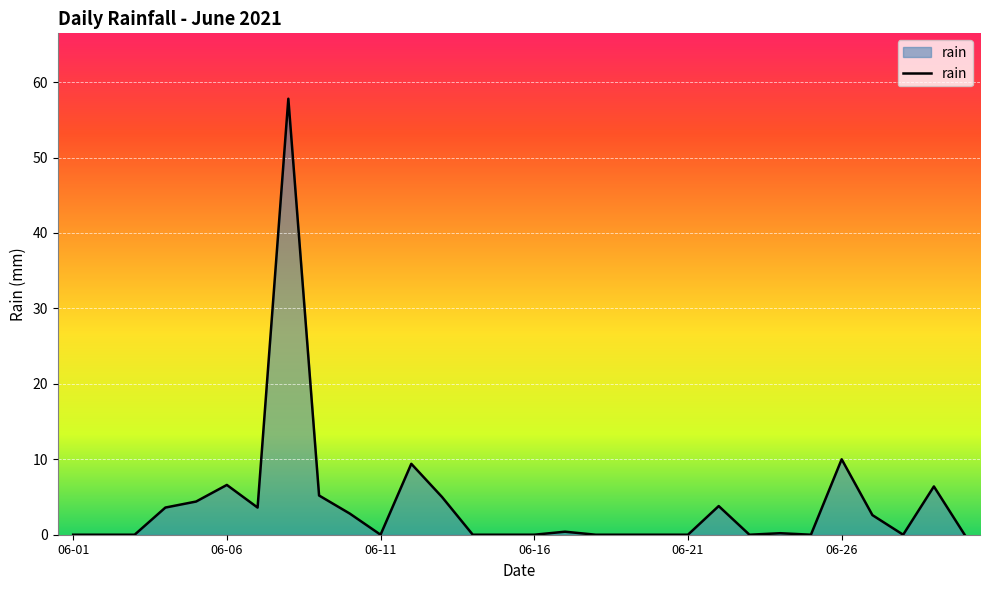

What is the difference between the maximum and minimum values?

57.8